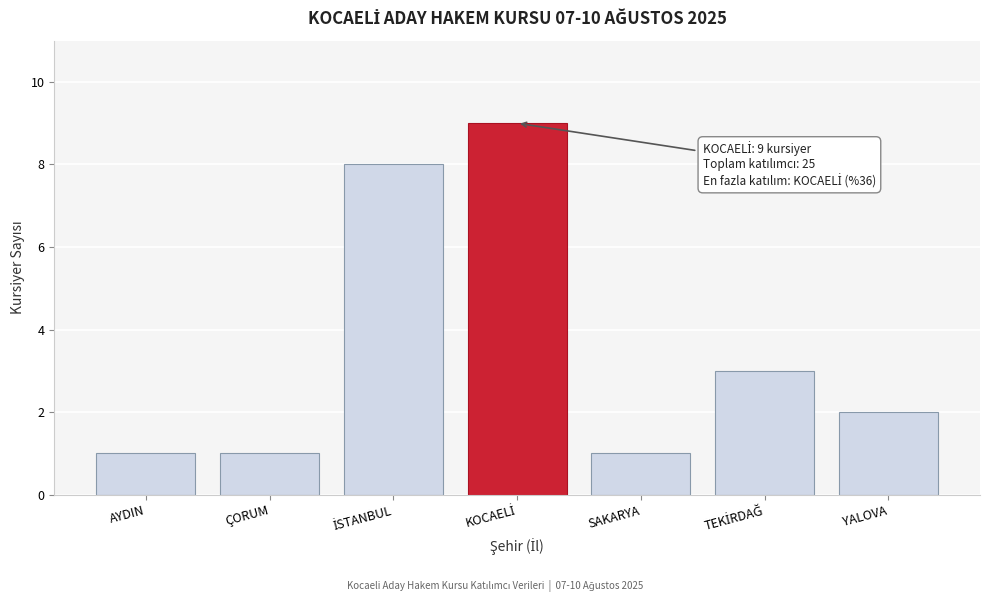

Reading left to right, extract all data points from this chart.

1	1	8	9	1	3	2